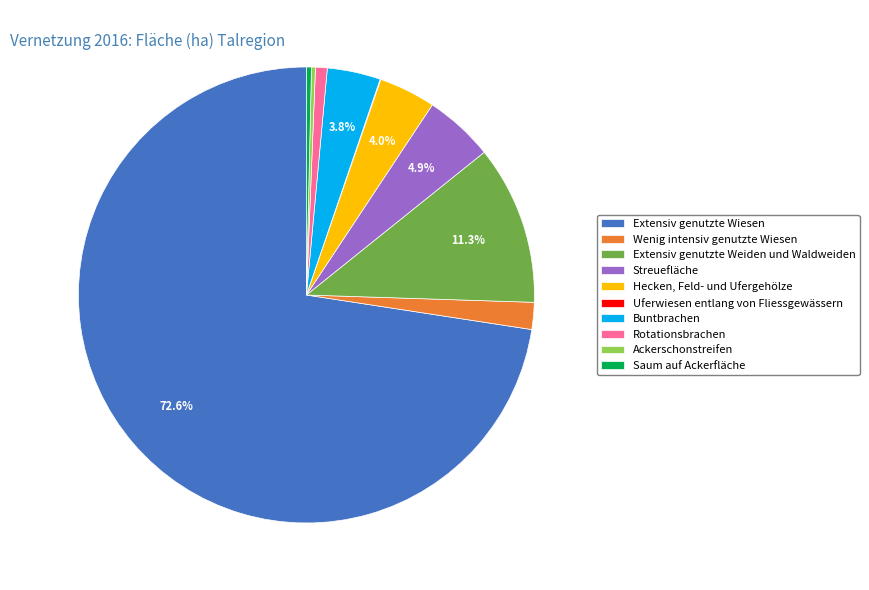

Is the sum of Rotationsbrachen and Saum auf Ackerfläche greater than half?

No